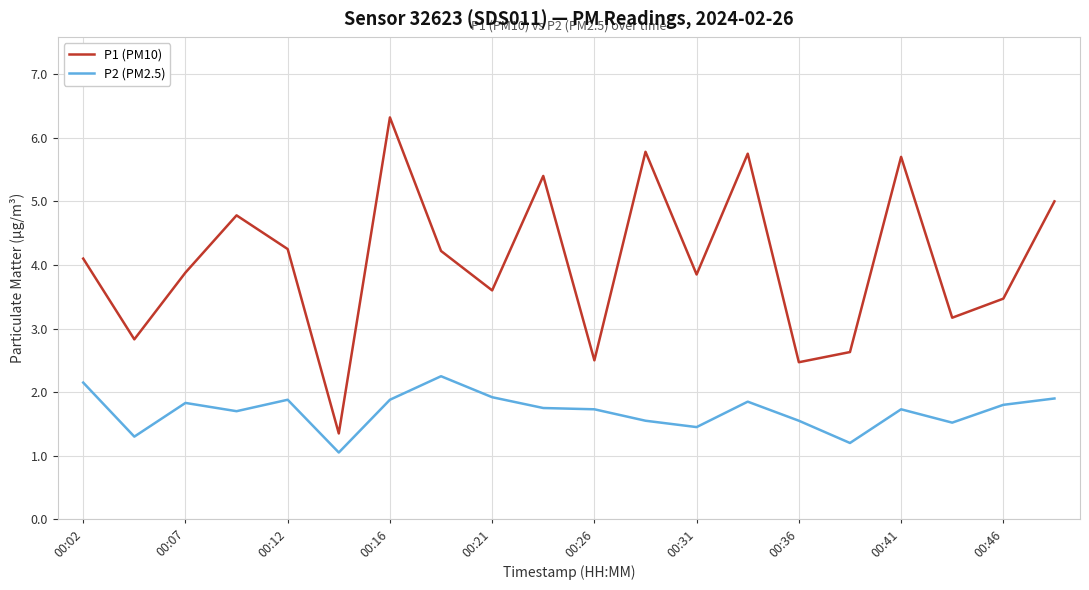

True or false: P1 (PM10) and P2 (PM2.5) intersect in this chart.

False